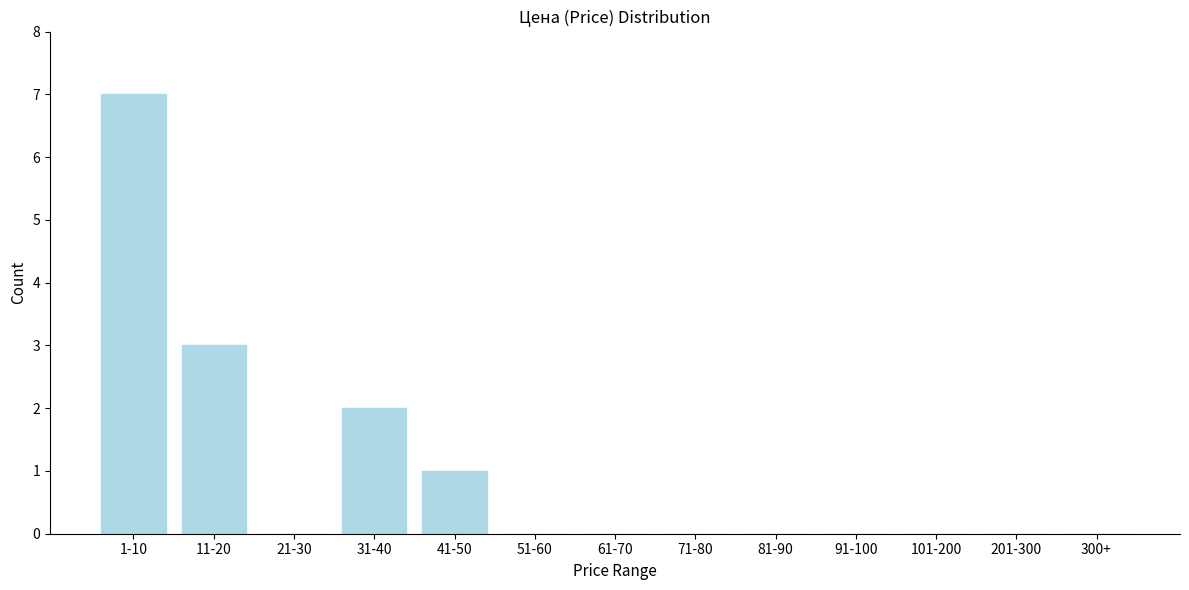

Reading left to right, transcribe all the data shown in this chart.

1-10=7	11-20=3	21-30=0	31-40=2	41-50=1	51-60=0	61-70=0	71-80=0	81-90=0	91-100=0	101-200=0	201-300=0	300+=0